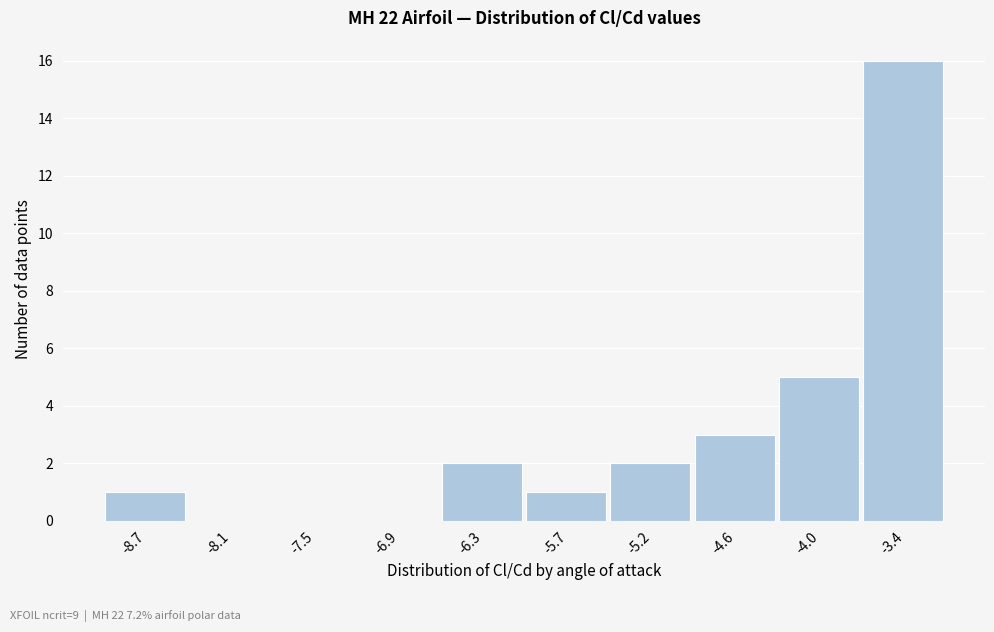

Reading left to right, transcribe this chart: for each bar, give the range it covers on the x-axis and its height. Neither the bar edges nor the heights are printed on the chart, so give them approximately, as read against the axes.

-9.0 to -8.4: 1
-8.4 to -7.8: 0
-7.8 to -7.2: 0
-7.2 to -6.6: 0
-6.6 to -6.0: 2
-6.0 to -5.4: 1
-5.4 to -4.9: 2
-4.9 to -4.3: 3
-4.3 to -3.7: 5
-3.7 to -3.1: 16